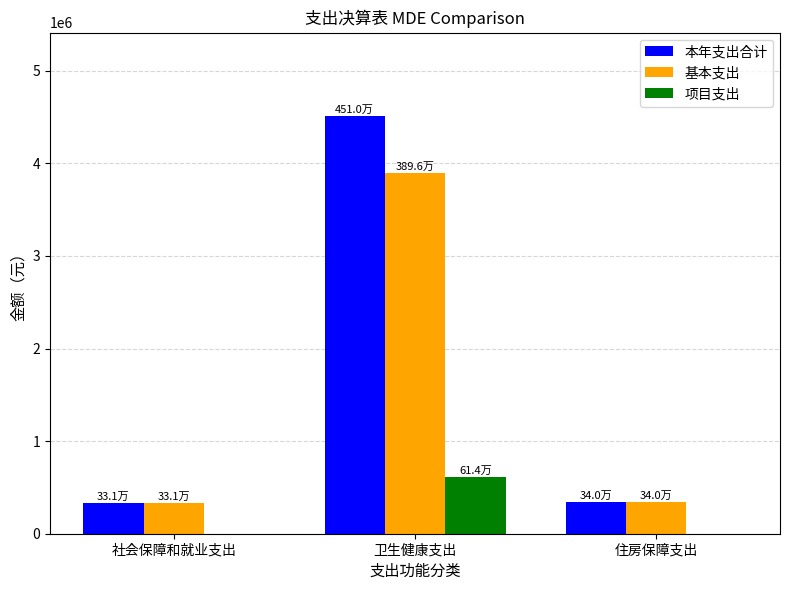

What is the greatest value displayed?

4510259.3